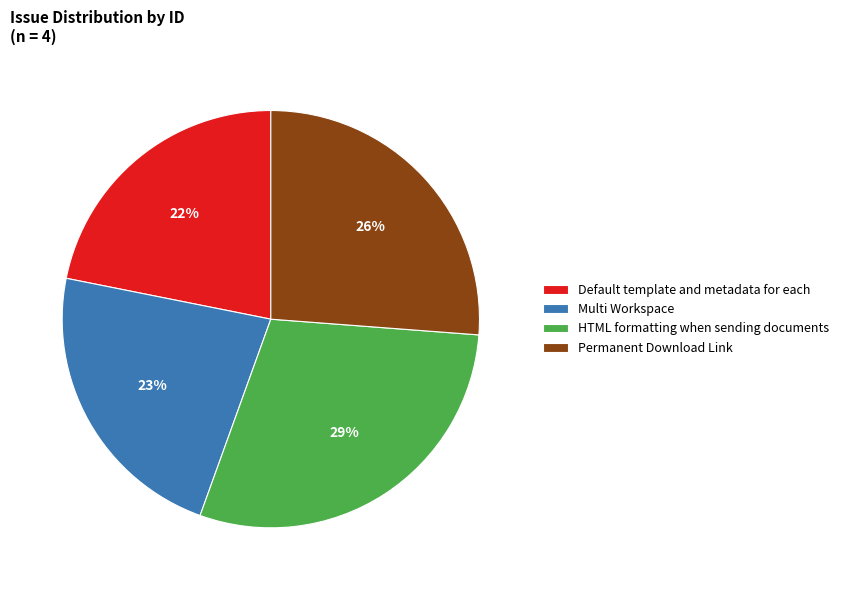

How many segments does this pie chart have?

4